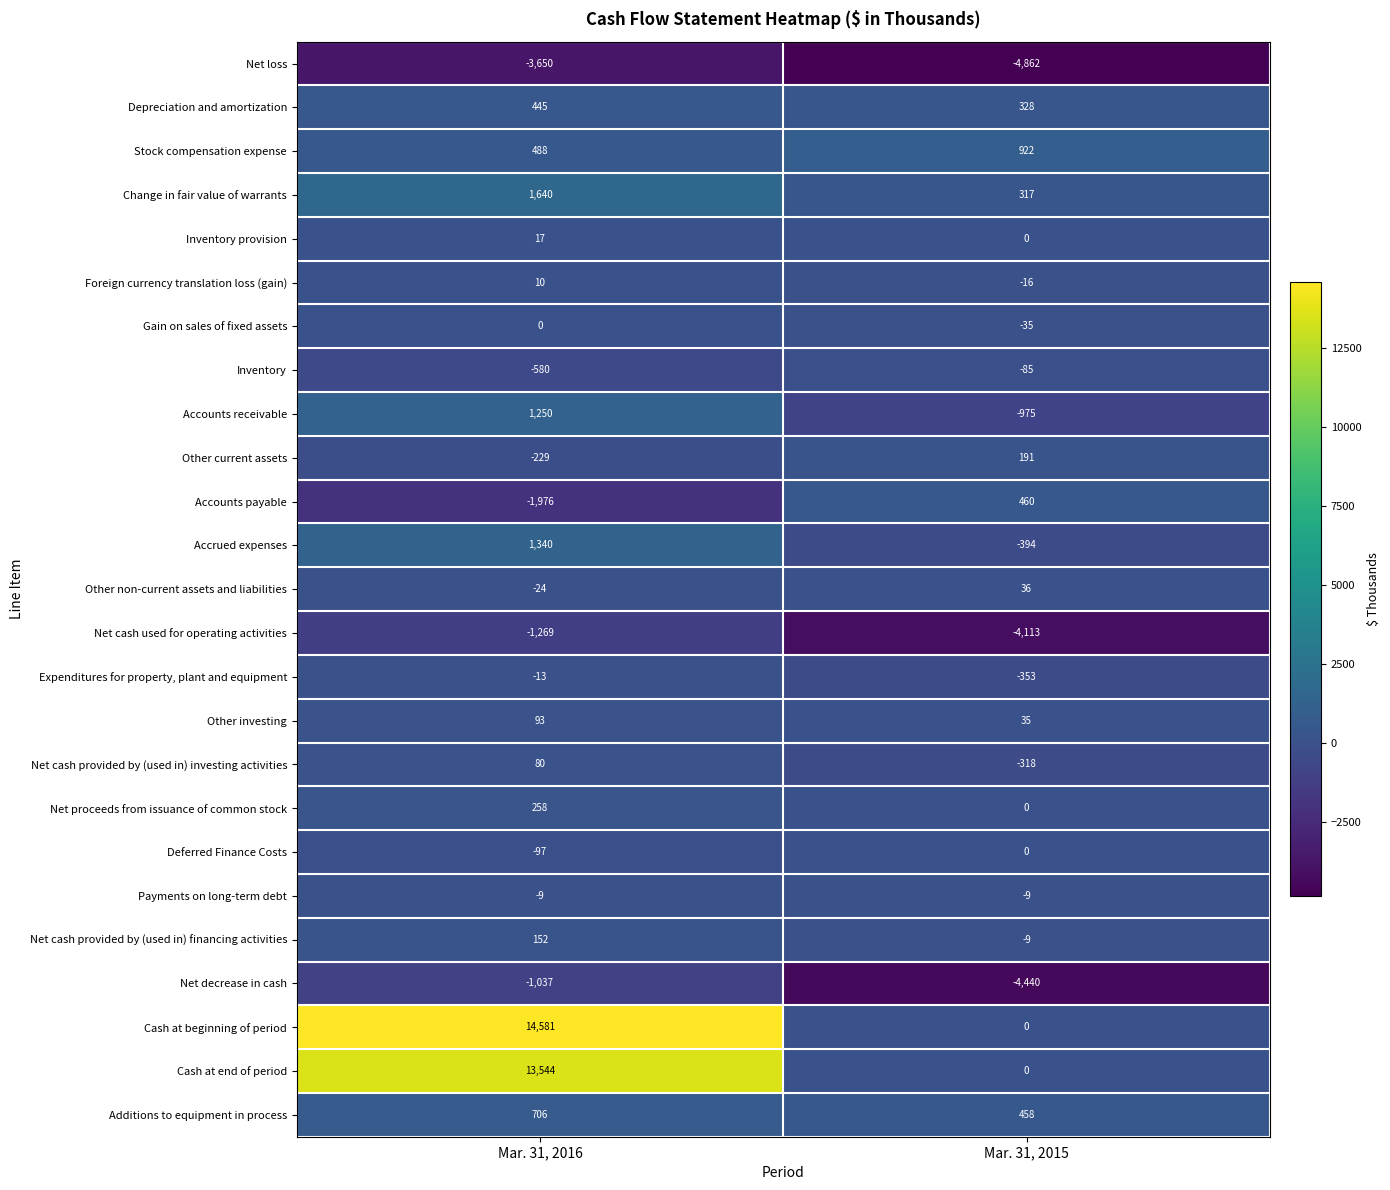

How many series are shown in this chart?

25